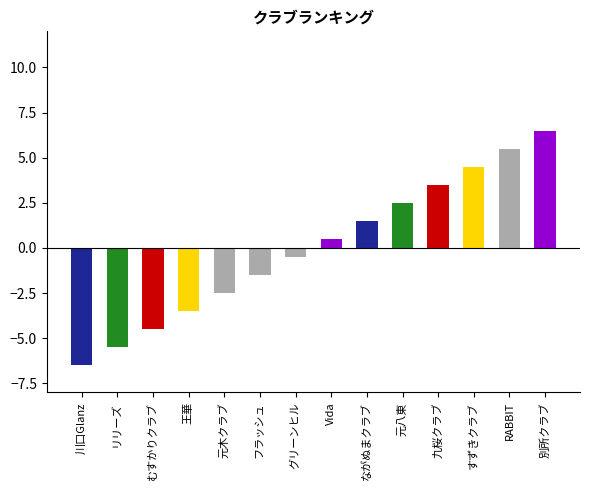

How many data points are less than 0?

7